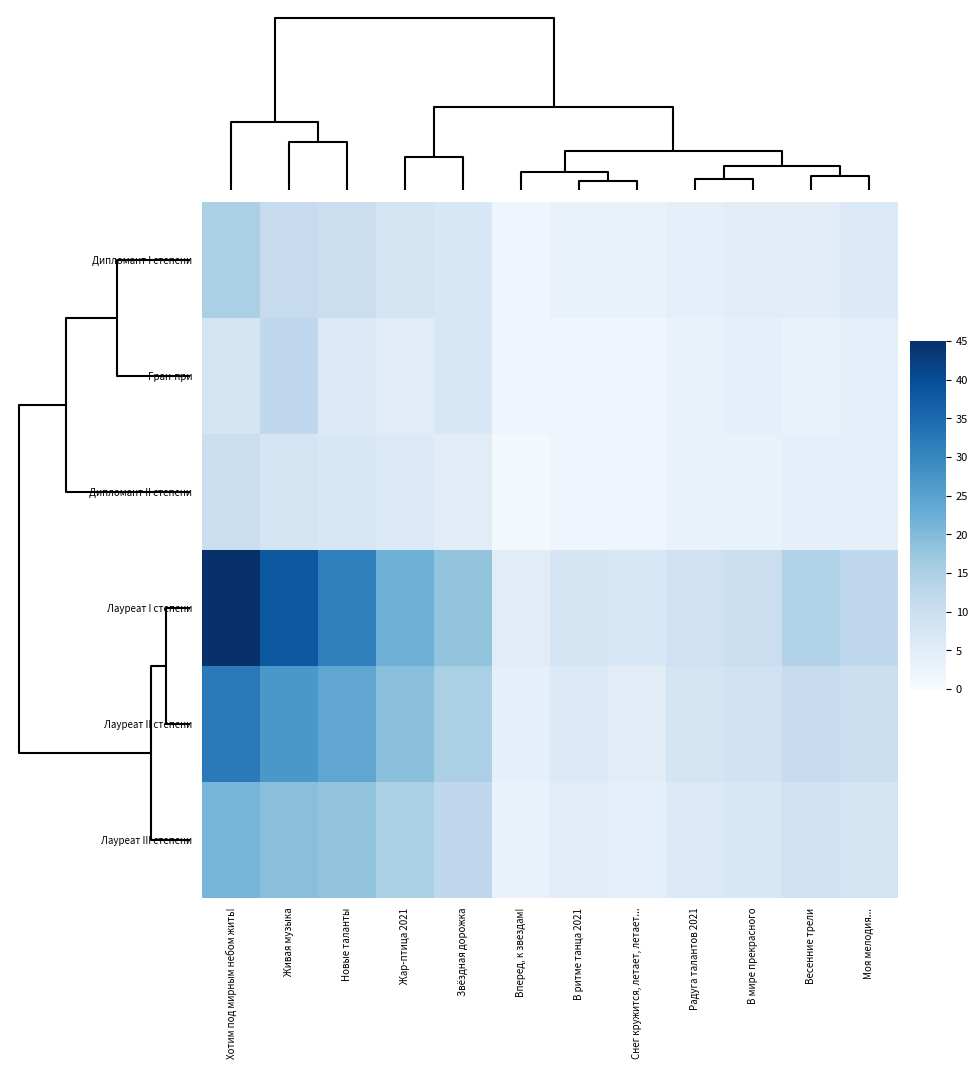

What is the smallest value displayed?

1